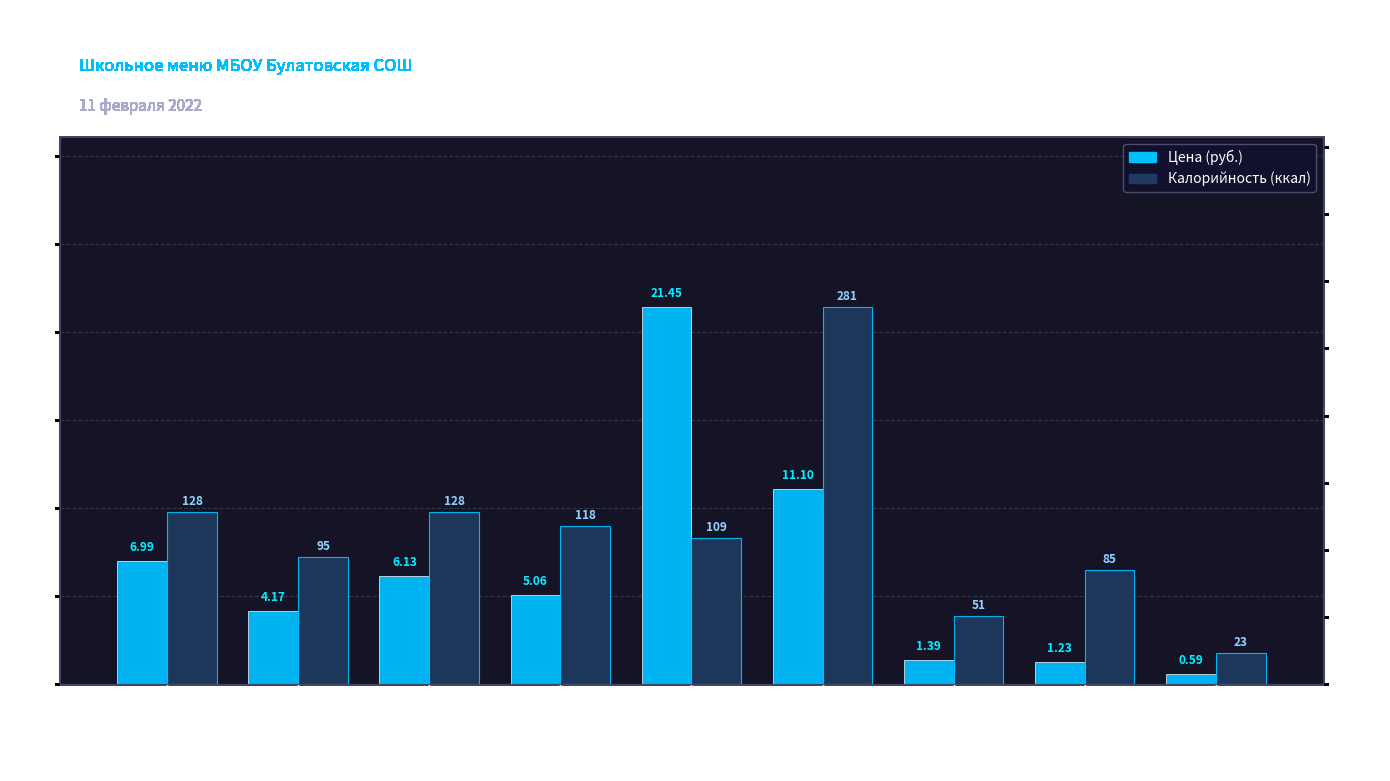

What is the difference between the maximum and minimum values in the Калорийность (ккал) series?

258.0